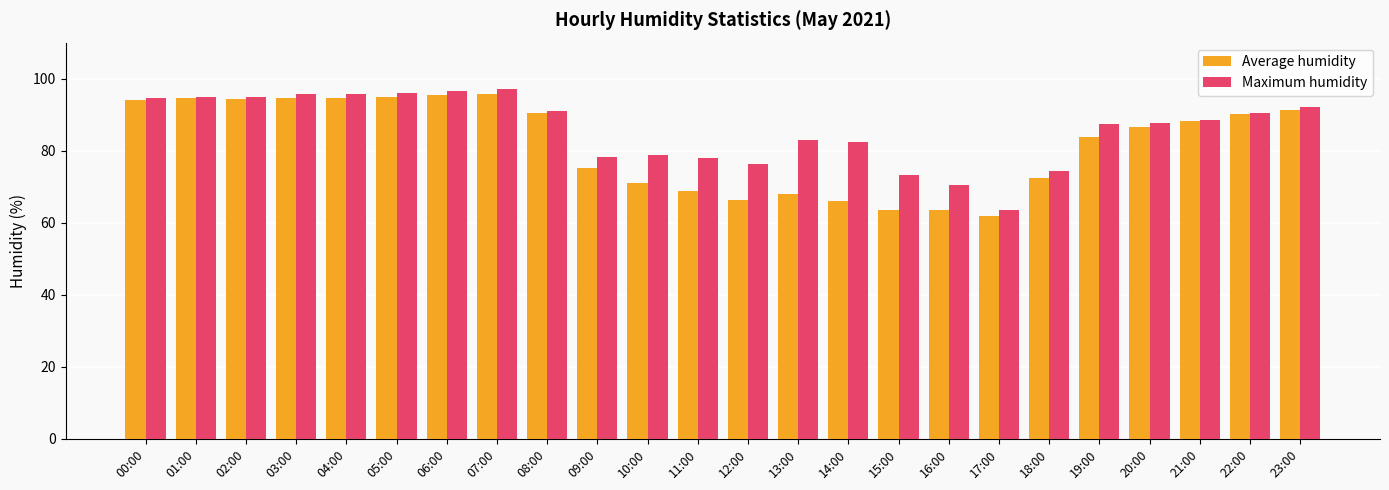

What is the greatest value displayed?

97.0